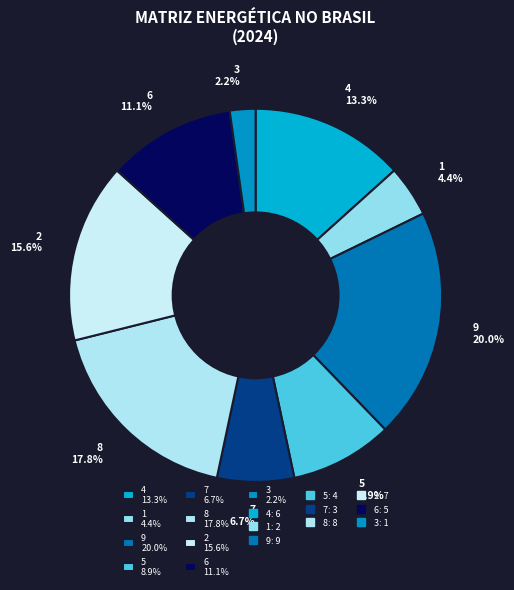

Is there any slice that represents more than half of the pie?

No